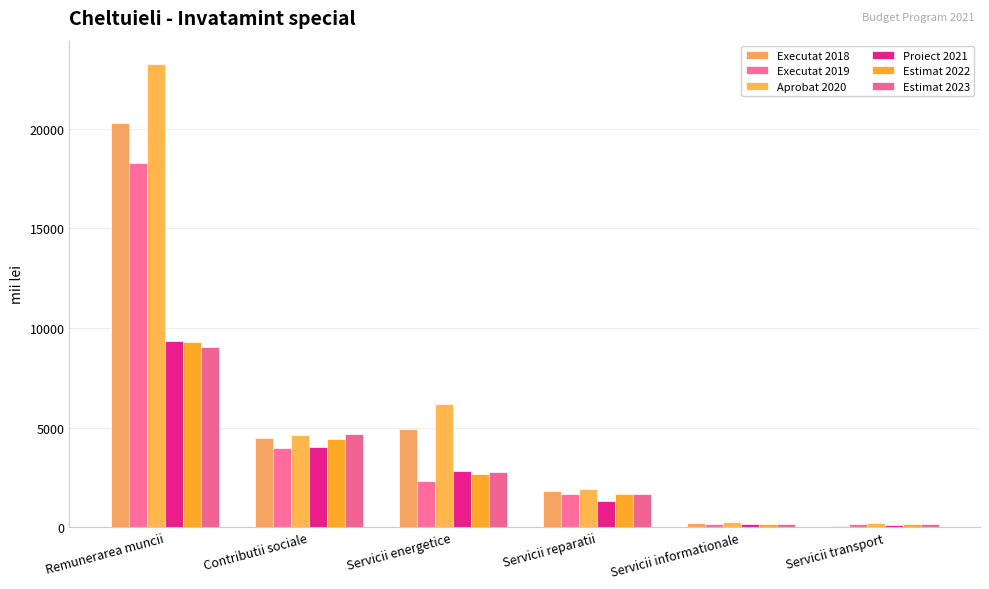

How many values in the Proiect 2021 series exceed 2827?

3